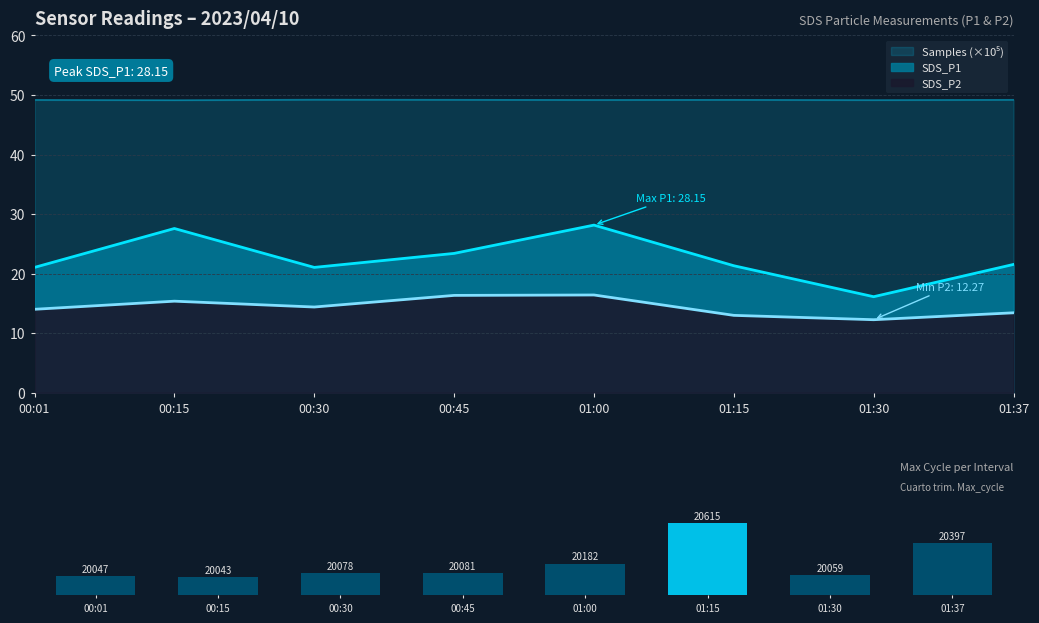

Which label corresponds to the smallest value in the chart?

00:15